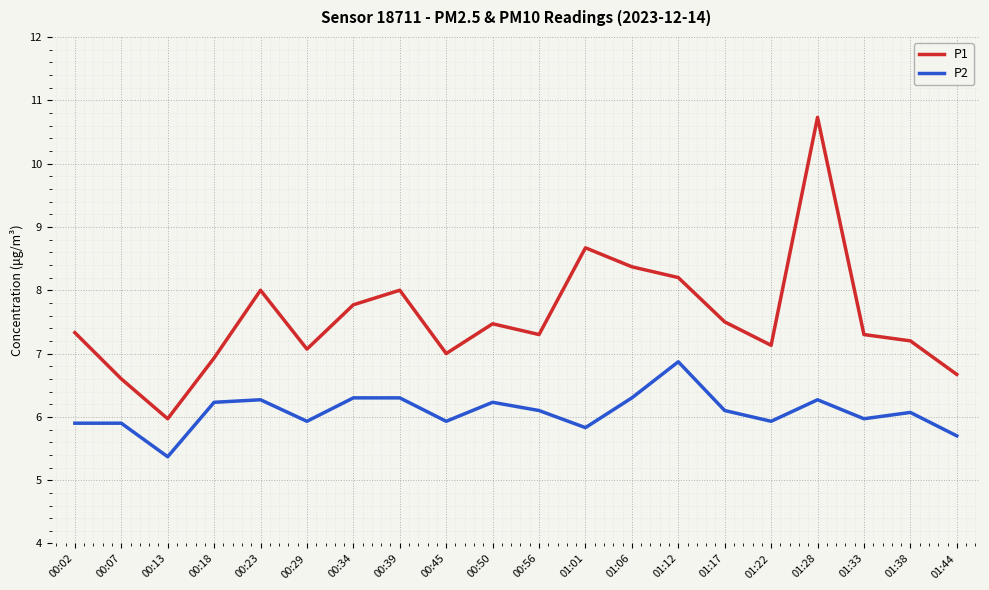

At 01:06, list the series in order from smallest to largest.

P2, P1